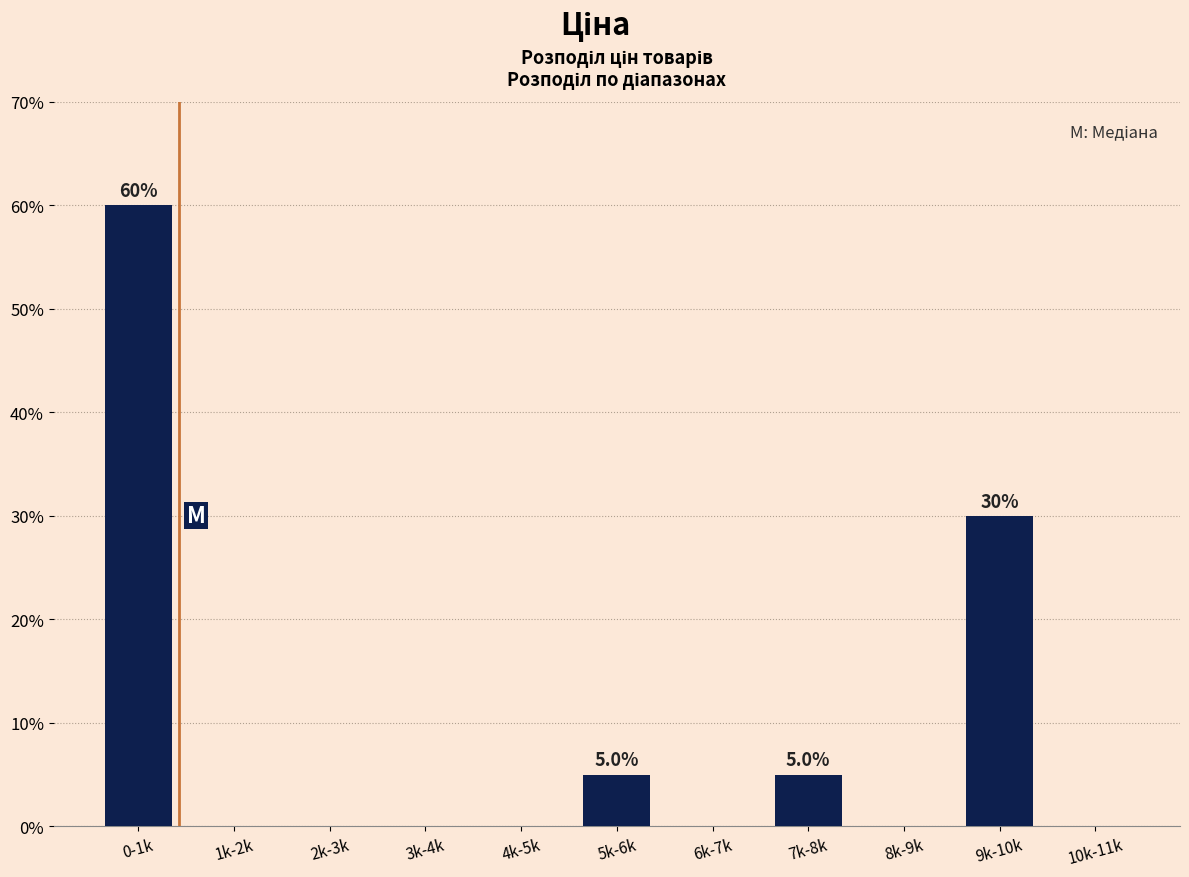

Reading left to right, list all the values displayed in this chart.

0-1k=60	1k-2k=0	2k-3k=0	3k-4k=0	4k-5k=0	5k-6k=5	6k-7k=0	7k-8k=5	8k-9k=0	9k-10k=30	10k-11k=0